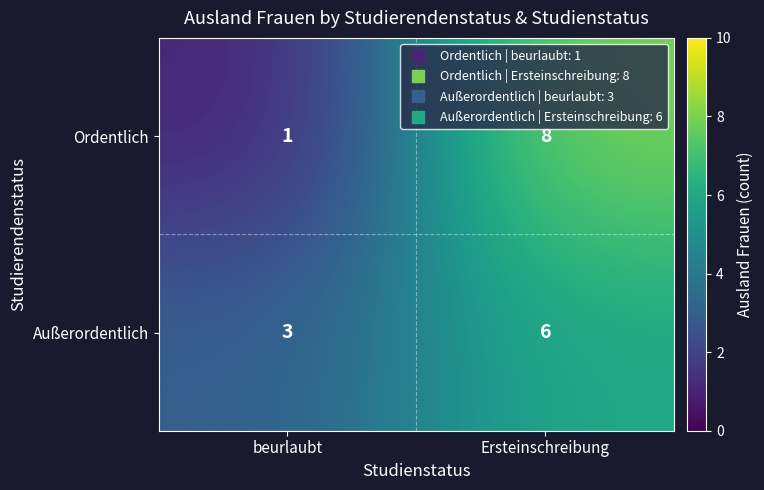

At which label is Ordentlich closest to 4?

beurlaubt